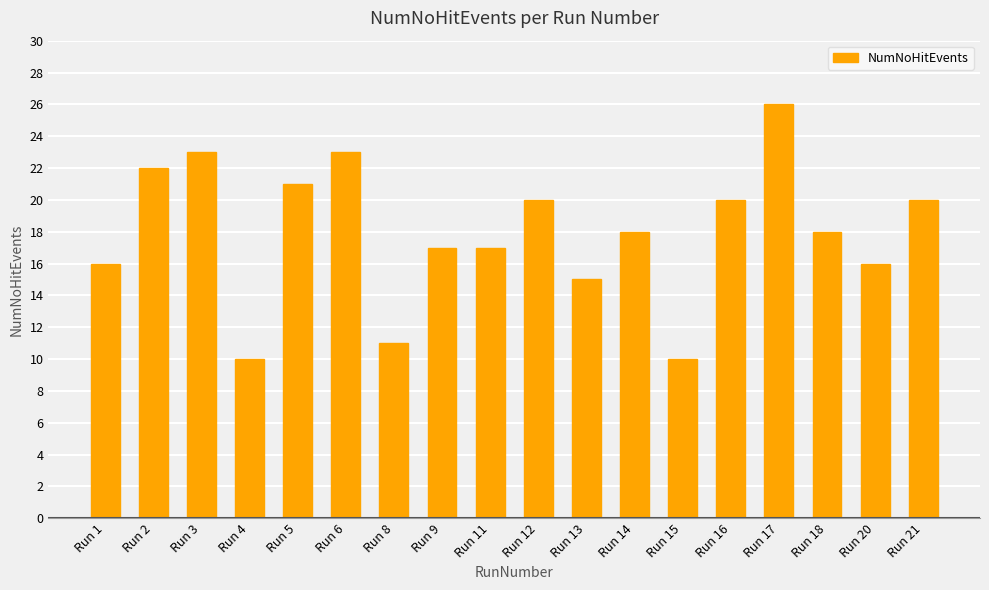

Is it true that the value at Run 21 is 6?

False